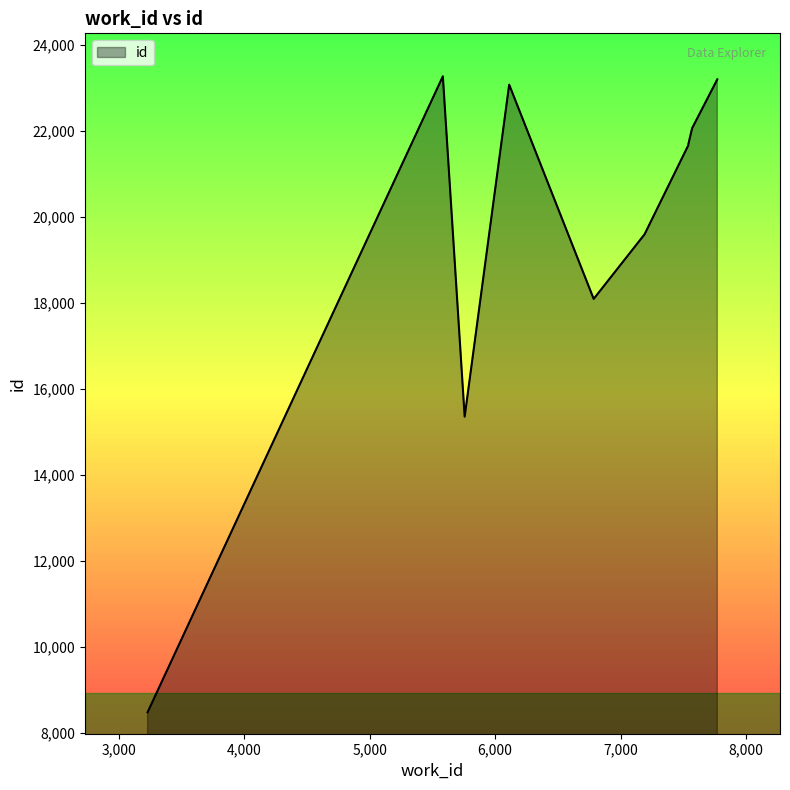

Between 6786 and 7571, which is larger?

7571